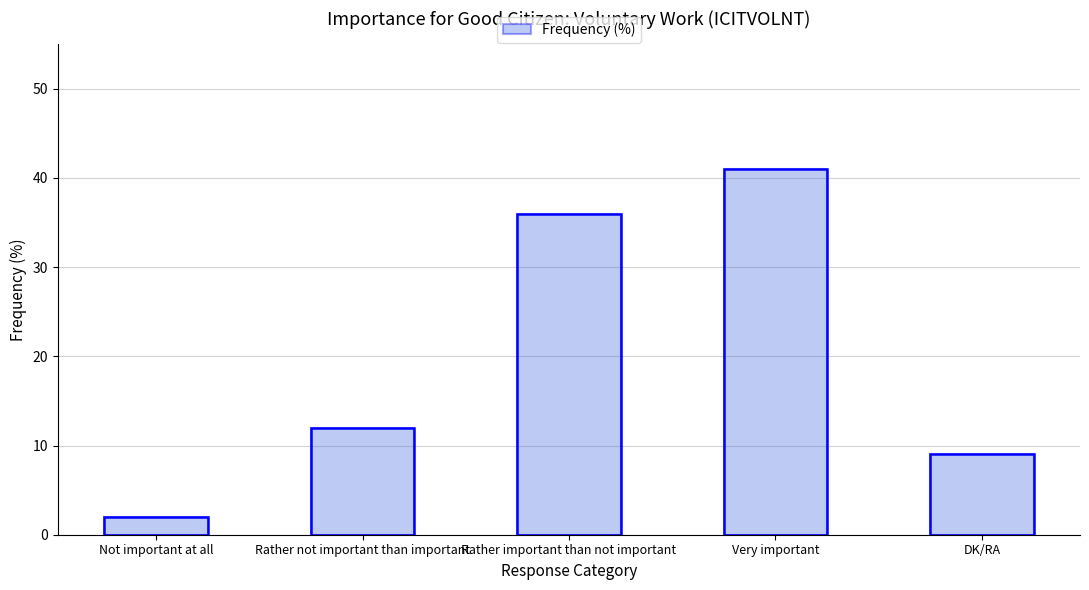

Reading right to left, transcribe all the data shown in this chart.

9	41	36	12	2